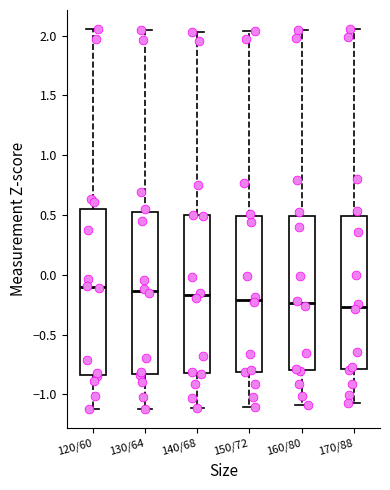

Reading left to right, transcribe this box plot: for each box, give where its median line is, the range the box spans, and where its two whiskers end, as read against the y-axis. The values are not printed on the chart, so give them approximately, as read against the axis.

120/60: median -0.10, box -0.85 to 0.55, whiskers -1.10 to 2.05
130/64: median -0.15, box -0.85 to 0.55, whiskers -1.10 to 2.05
140/68: median -0.15, box -0.80 to 0.50, whiskers -1.10 to 2.05
150/72: median -0.20, box -0.80 to 0.50, whiskers -1.10 to 2.05
160/80: median -0.25, box -0.80 to 0.50, whiskers -1.10 to 2.05
170/88: median -0.25, box -0.80 to 0.50, whiskers -1.05 to 2.05